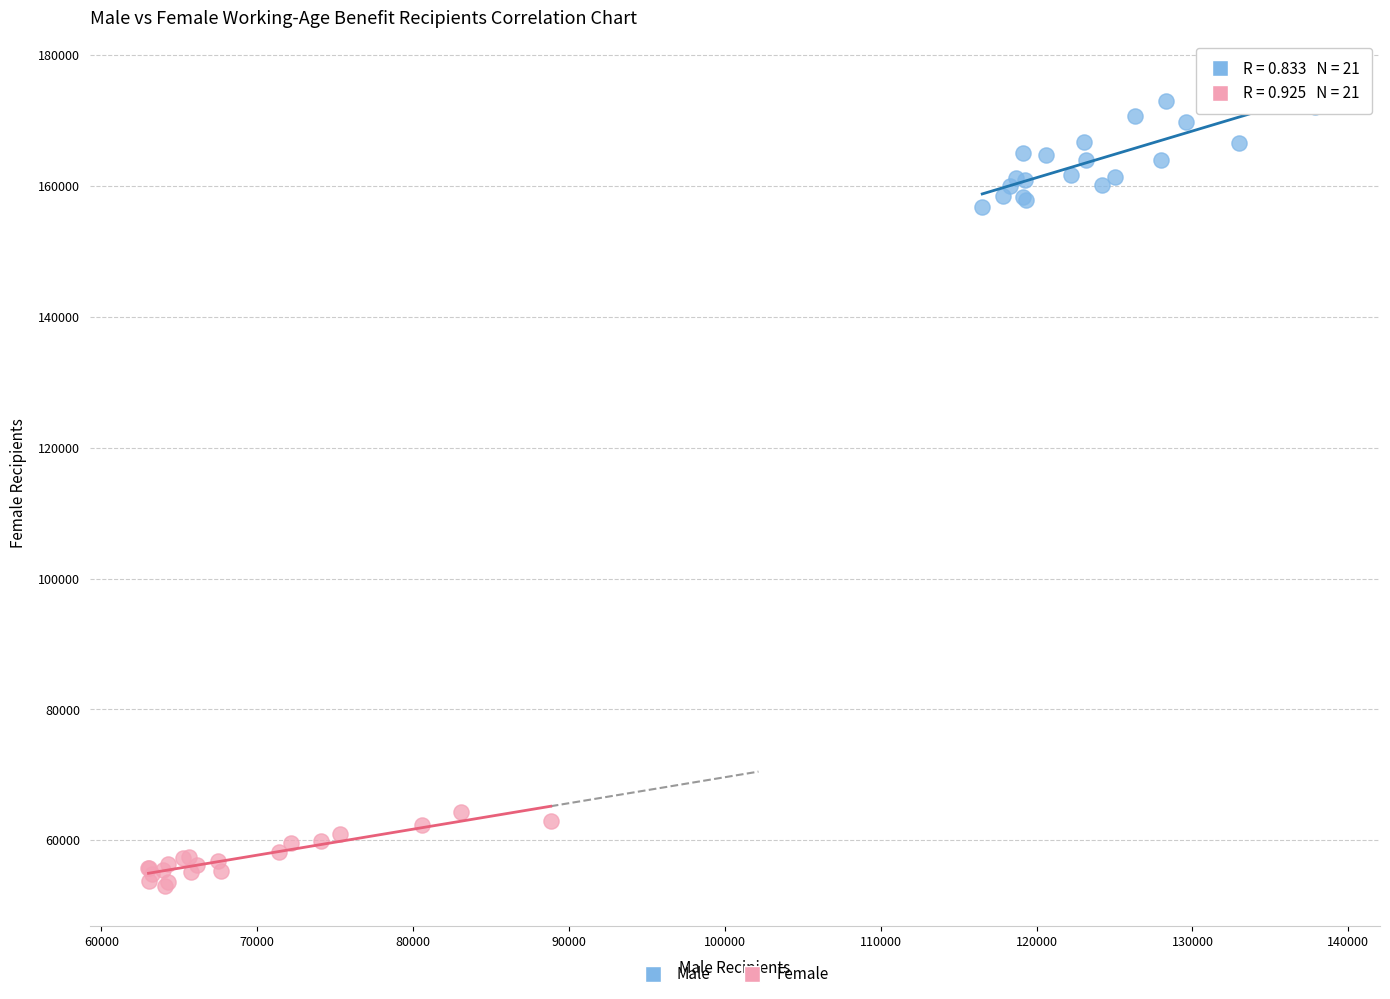

Which series has the largest Y range (max minus min)?

Male